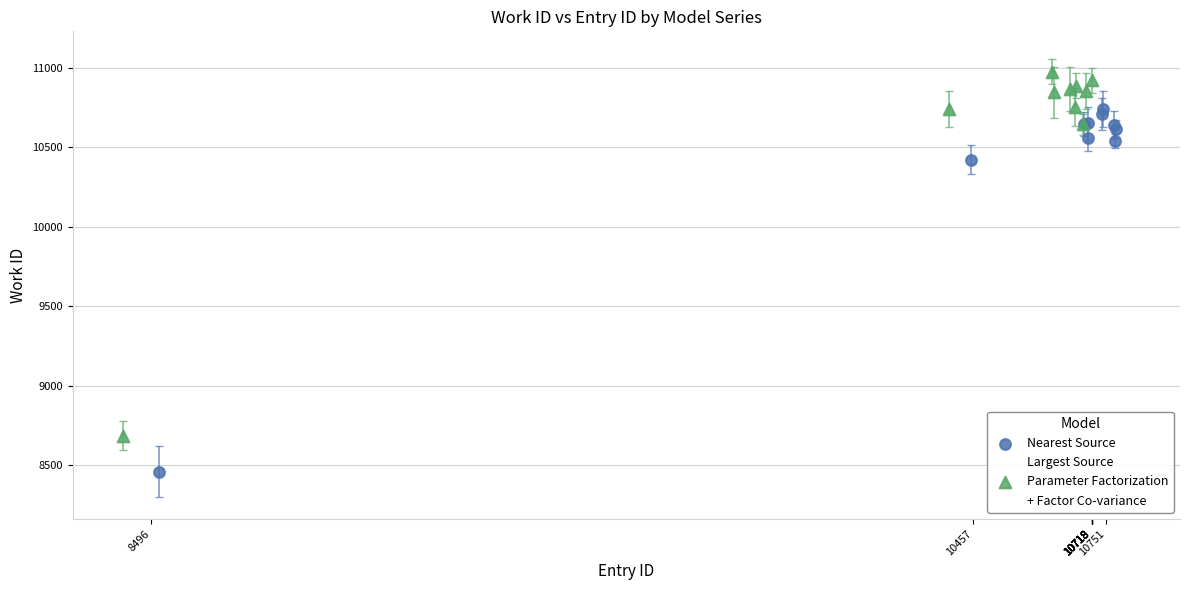

Which series contains the lowest Y value?

Nearest Source